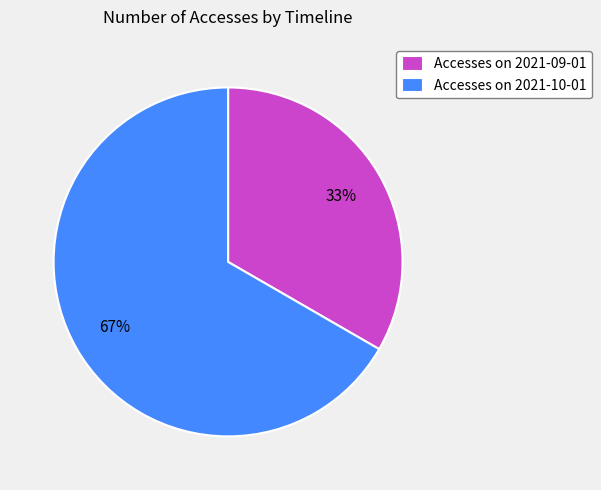

Which slice represents more than half of the pie?

Accesses on 2021-10-01